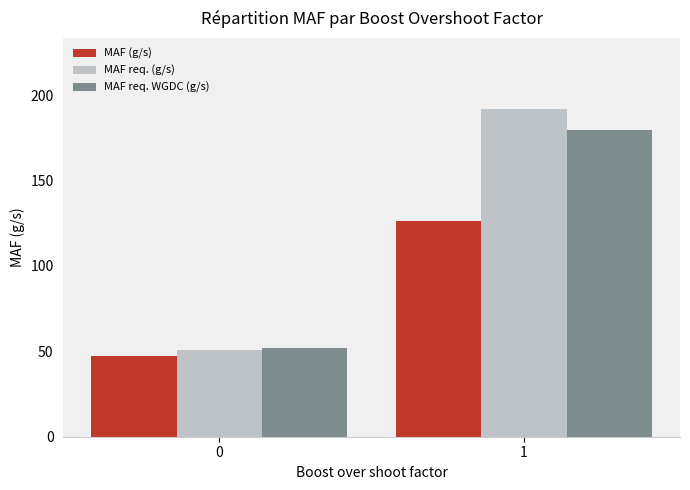

What is the total value across all series at 1?

497.7